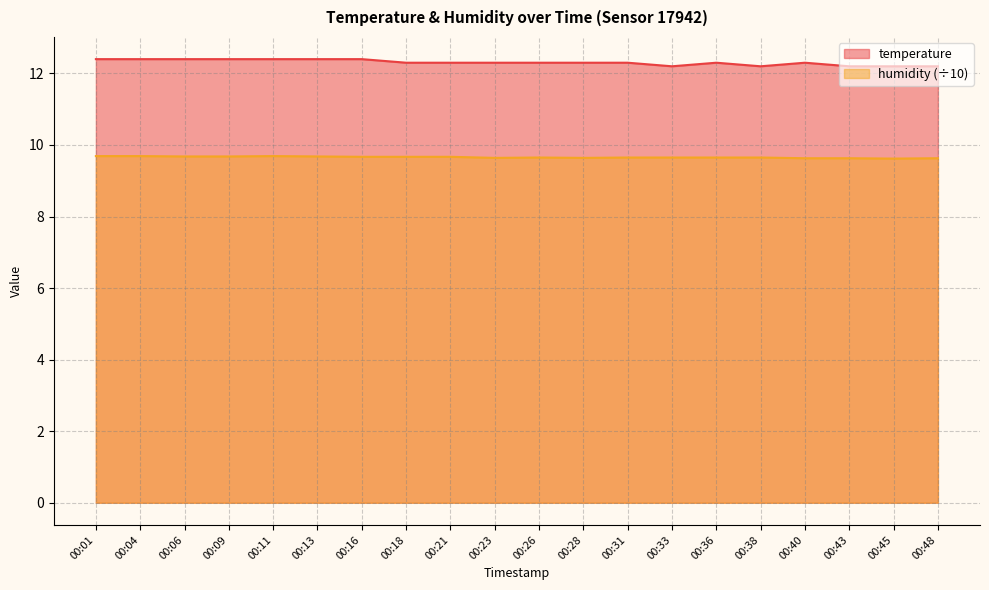

Reading left to right, extract all data points from this chart.

temperature: 00:01=12.4	00:04=12.4	00:06=12.4	00:09=12.4	00:11=12.4	00:13=12.4	00:16=12.4	00:18=12.3	00:21=12.3	00:23=12.3	00:26=12.3	00:28=12.3	00:31=12.3	00:33=12.2	00:36=12.3	00:38=12.2	00:40=12.3	00:43=12.2	00:45=12.2	00:48=12.2
humidity: 00:01=9.7	00:04=9.7	00:06=9.7	00:09=9.7	00:11=9.7	00:13=9.7	00:16=9.7	00:18=9.7	00:21=9.7	00:23=9.6	00:26=9.7	00:28=9.6	00:31=9.7	00:33=9.7	00:36=9.7	00:38=9.7	00:40=9.6	00:43=9.6	00:45=9.6	00:48=9.6